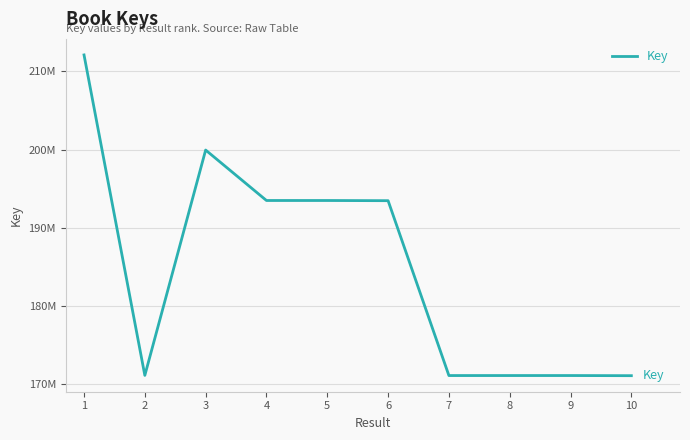

Does the chart display data point markers on the line(s)?

No